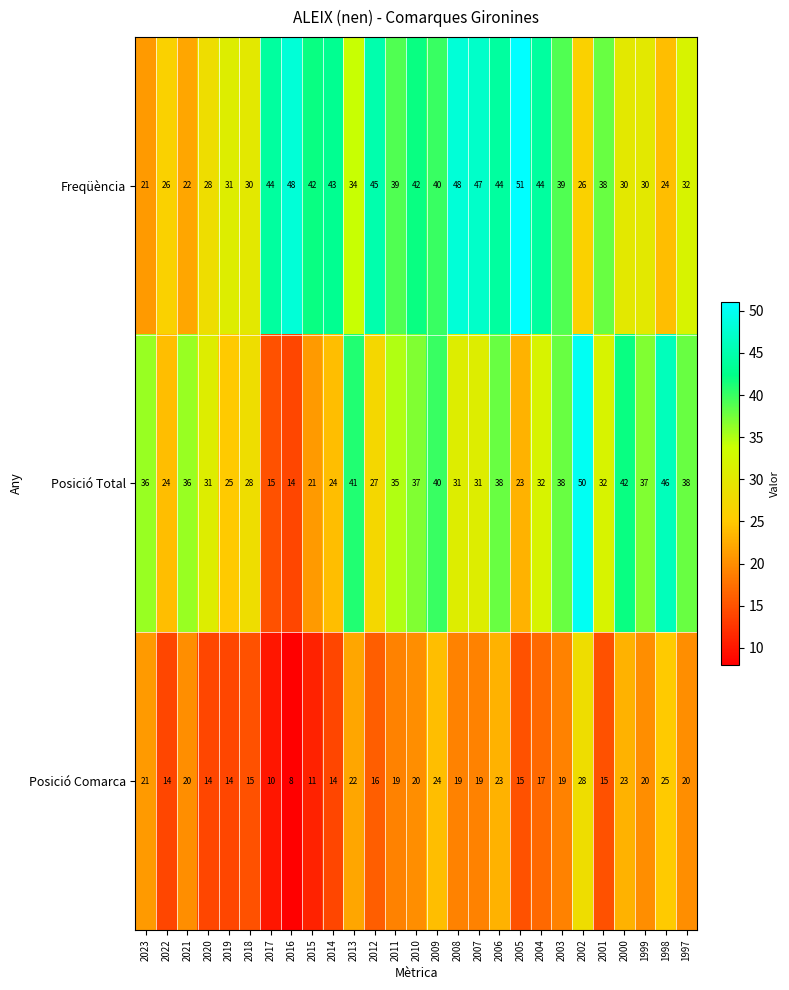

What is the highest value of the Freqüència series?

51